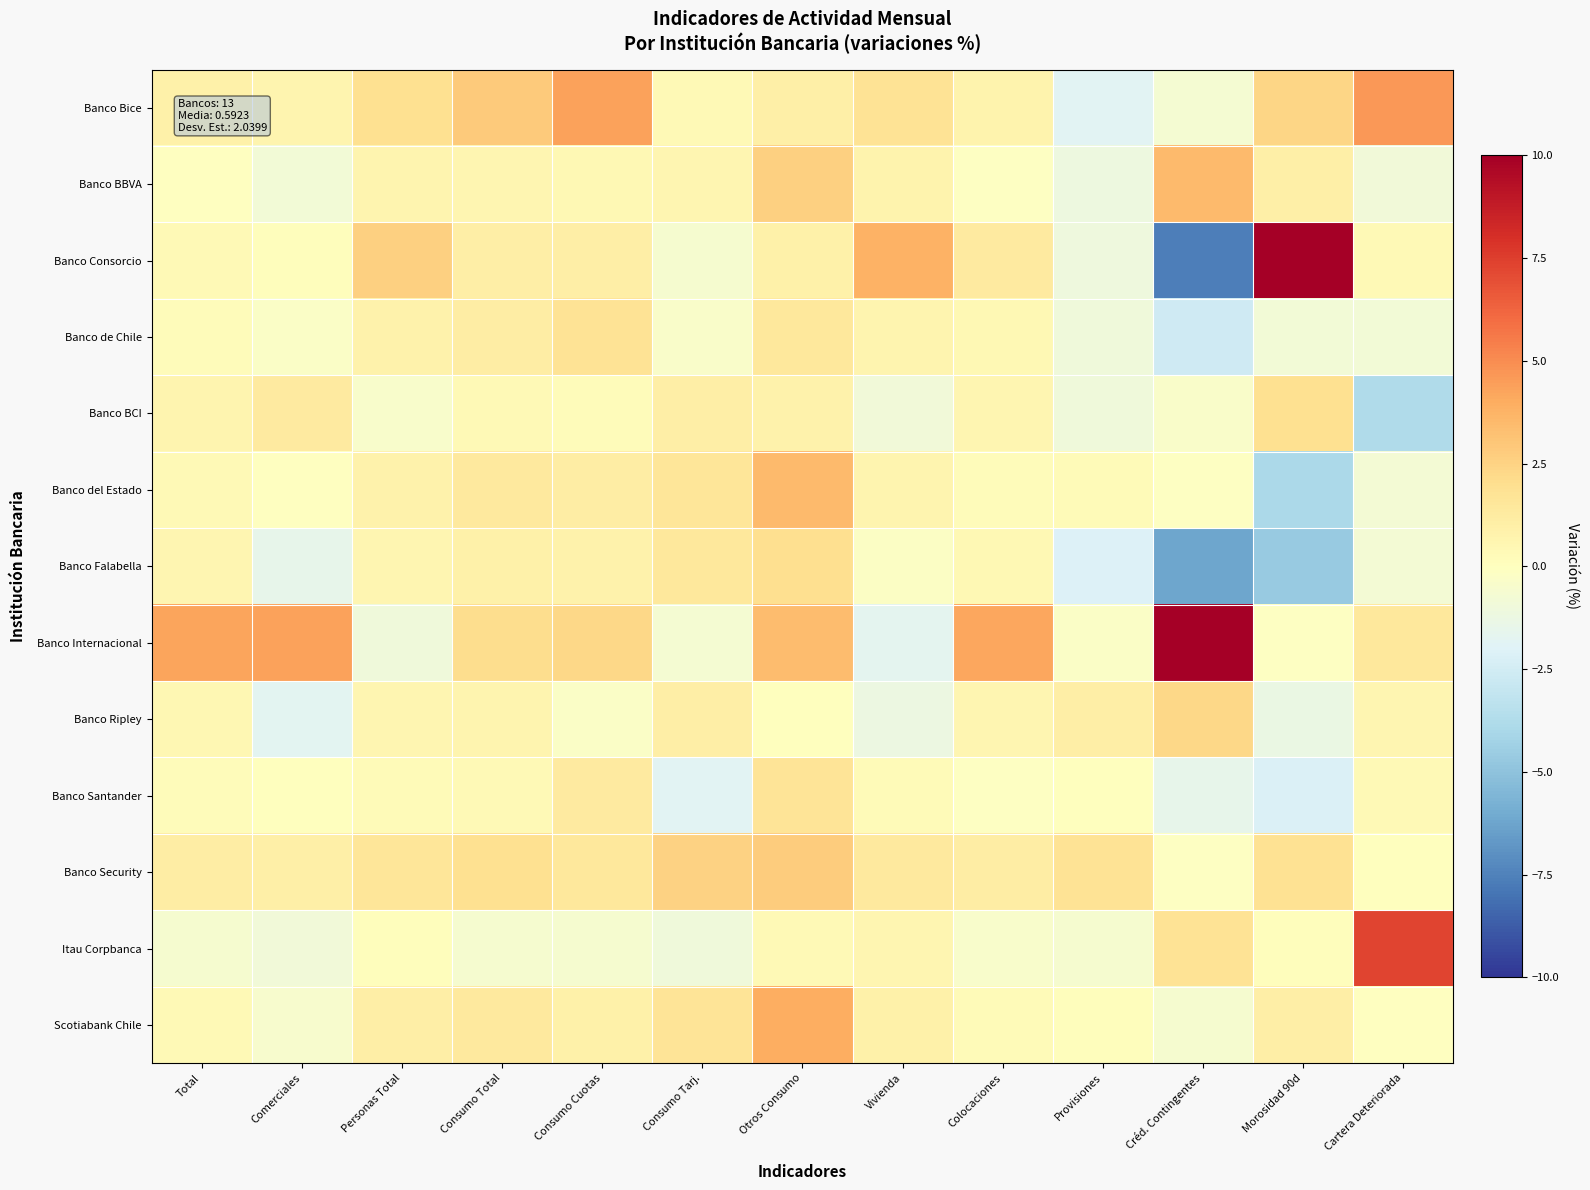

Reading right to left, transcribe all the data shown in this chart.

Banco Bice: Cartera Deteriorada=4.6	Morosidad 90d=2.3	Créd. Contingentes=-0.6	Provisiones=-1.8	Colocaciones=0.8	Vivienda=1.7	Otros Consumo=1.0	Consumo Tarj.=0.3	Consumo Cuotas=4.3	Consumo Total=2.9	Personas Total=1.9	Comerciales=0.7	Total=0.9
Banco BBVA: Cartera Deteriorada=-0.9	Morosidad 90d=1.0	Créd. Contingentes=3.5	Provisiones=-1.1	Colocaciones=-0.1	Vivienda=0.7	Otros Consumo=2.6	Consumo Tarj.=0.6	Consumo Cuotas=0.4	Consumo Total=0.6	Personas Total=0.7	Comerciales=-0.8	Total=-0.0
Banco Consorcio: Cartera Deteriorada=0.3	Morosidad 90d=10.0	Créd. Contingentes=-7.6	Provisiones=-1.0	Colocaciones=1.3	Vivienda=3.8	Otros Consumo=0.9	Consumo Tarj.=-0.6	Consumo Cuotas=1.0	Consumo Total=1.0	Personas Total=2.6	Comerciales=0.1	Total=0.3
Banco de Chile: Cartera Deteriorada=-0.8	Morosidad 90d=-0.8	Créd. Contingentes=-2.6	Provisiones=-1.0	Colocaciones=0.5	Vivienda=0.6	Otros Consumo=1.4	Consumo Tarj.=-0.4	Consumo Cuotas=1.8	Consumo Total=1.1	Personas Total=0.8	Comerciales=-0.3	Total=0.2
Banco BCI: Cartera Deteriorada=-3.8	Morosidad 90d=1.9	Créd. Contingentes=-0.3	Provisiones=-1.0	Colocaciones=0.6	Vivienda=-0.9	Otros Consumo=0.8	Consumo Tarj.=1.0	Consumo Cuotas=0.2	Consumo Total=0.4	Personas Total=-0.5	Comerciales=1.3	Total=0.7
Banco del Estado: Cartera Deteriorada=-0.8	Morosidad 90d=-4.0	Créd. Contingentes=-0.1	Provisiones=0.3	Colocaciones=0.2	Vivienda=0.7	Otros Consumo=3.5	Consumo Tarj.=1.6	Consumo Cuotas=1.2	Consumo Total=1.4	Personas Total=0.8	Comerciales=-0.0	Total=0.4
Banco Falabella: Cartera Deteriorada=-0.8	Morosidad 90d=-4.7	Créd. Contingentes=-6.2	Provisiones=-2.1	Colocaciones=0.4	Vivienda=-0.2	Otros Consumo=2.0	Consumo Tarj.=1.4	Consumo Cuotas=0.9	Consumo Total=0.9	Personas Total=0.6	Comerciales=-1.5	Total=0.6
Banco Internacional: Cartera Deteriorada=1.4	Morosidad 90d=-0.1	Créd. Contingentes=10.0	Provisiones=-0.3	Colocaciones=4.2	Vivienda=-1.7	Otros Consumo=3.4	Consumo Tarj.=-0.7	Consumo Cuotas=2.3	Consumo Total=2.1	Personas Total=-1.0	Comerciales=4.3	Total=4.3
Banco Ripley: Cartera Deteriorada=0.6	Morosidad 90d=-1.3	Créd. Contingentes=2.3	Provisiones=1.1	Colocaciones=0.6	Vivienda=-1.2	Otros Consumo=0.0	Consumo Tarj.=1.1	Consumo Cuotas=-0.3	Consumo Total=0.7	Personas Total=0.6	Comerciales=-1.8	Total=0.5
Banco Santander: Cartera Deteriorada=0.4	Morosidad 90d=-2.2	Créd. Contingentes=-1.5	Provisiones=0.0	Colocaciones=-0.1	Vivienda=0.3	Otros Consumo=1.7	Consumo Tarj.=-1.8	Consumo Cuotas=1.3	Consumo Total=0.3	Personas Total=0.3	Comerciales=0.1	Total=0.2
Banco Security: Cartera Deteriorada=0.0	Morosidad 90d=1.9	Créd. Contingentes=-0.1	Provisiones=1.7	Colocaciones=1.1	Vivienda=1.4	Otros Consumo=2.8	Consumo Tarj.=2.6	Consumo Cuotas=1.4	Consumo Total=2.0	Personas Total=1.6	Comerciales=1.0	Total=1.1
Itau Corpbanca: Cartera Deteriorada=7.3	Morosidad 90d=0.1	Créd. Contingentes=1.8	Provisiones=-0.6	Colocaciones=-0.4	Vivienda=0.6	Otros Consumo=0.3	Consumo Tarj.=-1.0	Consumo Cuotas=-0.6	Consumo Total=-0.6	Personas Total=0.1	Comerciales=-0.9	Total=-0.6
Scotiabank Chile: Cartera Deteriorada=-0.0	Morosidad 90d=1.1	Créd. Contingentes=-0.6	Provisiones=0.1	Colocaciones=0.3	Vivienda=0.9	Otros Consumo=3.9	Consumo Tarj.=1.7	Consumo Cuotas=0.9	Consumo Total=1.4	Personas Total=1.1	Comerciales=-0.5	Total=0.3